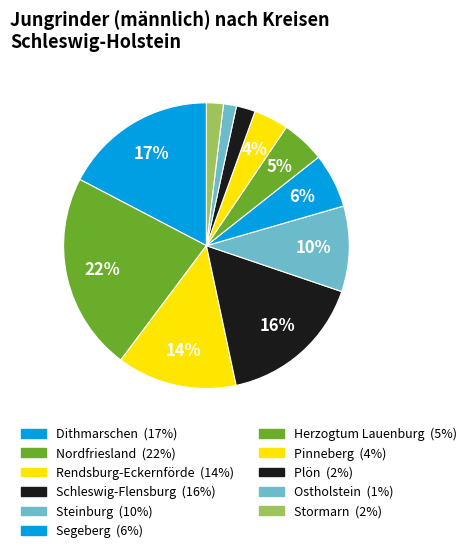

What percentage is the Nordfriesland slice, to the nearest percent?

22%